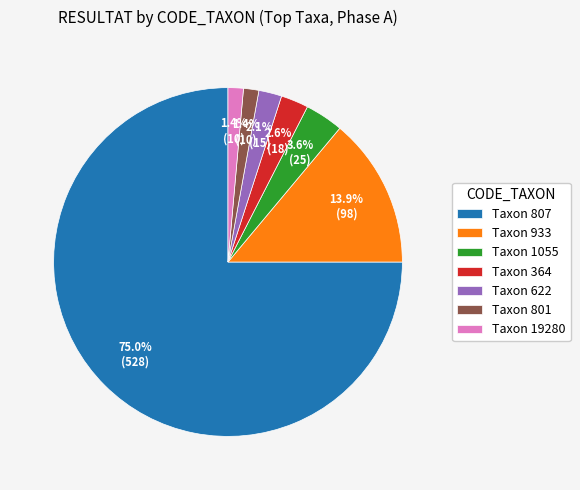

Between Taxon 933 and Taxon 807, which is larger?

Taxon 807